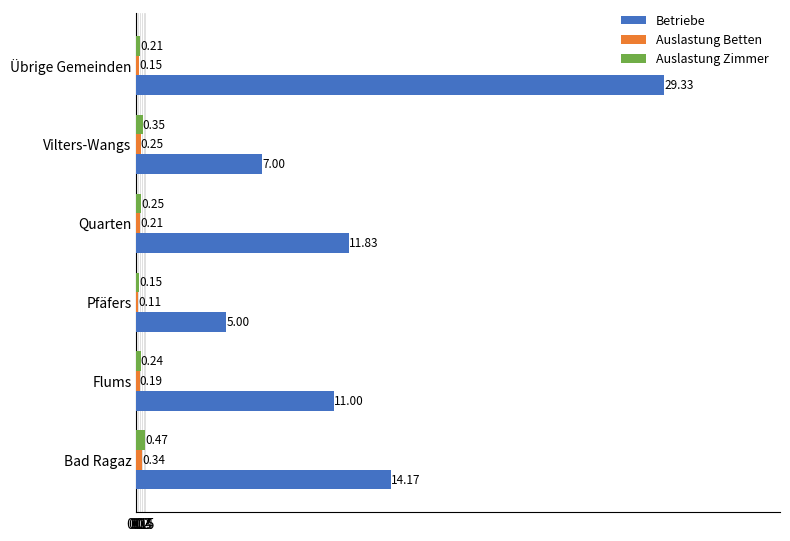

At which category does the chart reach its peak across all series?

Übrige Gemeinden